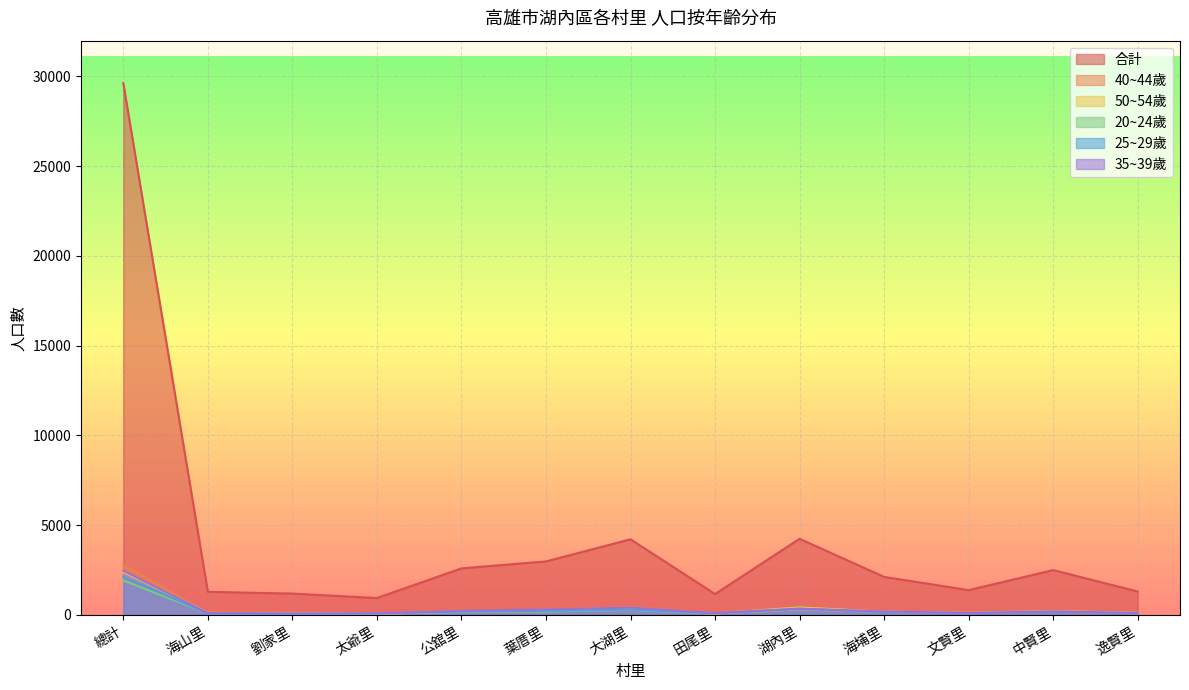

Which series has the largest total across all categories?

合計